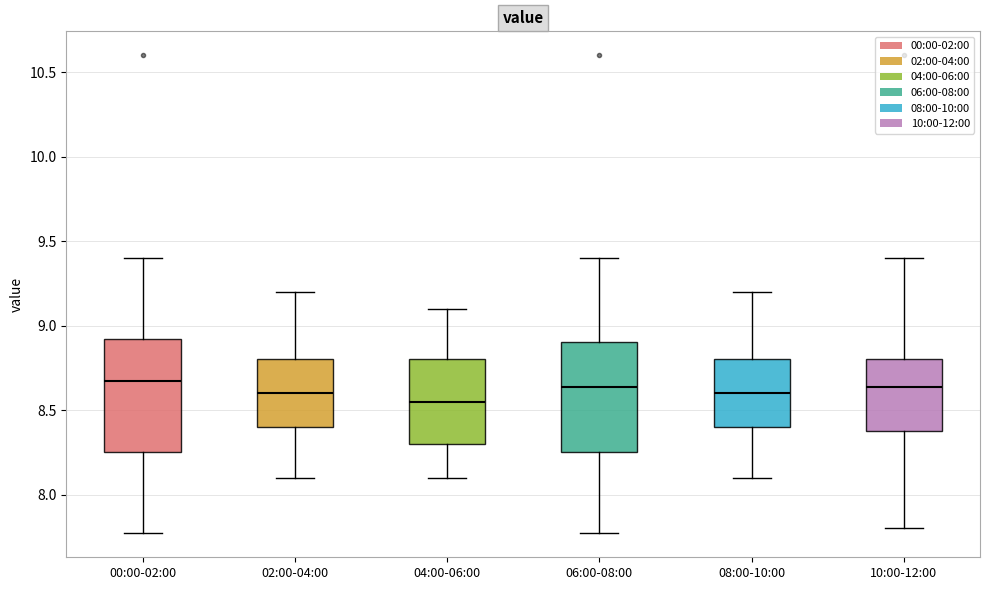

Reading left to right, read every box against the y-axis: the position of its median line, the range the box covers, and the ends of its whiskers. The values are not printed on the chart, so give them approximately, as read against the axis.

00:00-02:00: median 8.65, box 8.25 to 8.90, whiskers 7.75 to 9.40
02:00-04:00: median 8.60, box 8.40 to 8.80, whiskers 8.10 to 9.20
04:00-06:00: median 8.55, box 8.30 to 8.80, whiskers 8.10 to 9.10
06:00-08:00: median 8.65, box 8.25 to 8.90, whiskers 7.75 to 9.40
08:00-10:00: median 8.60, box 8.40 to 8.80, whiskers 8.10 to 9.20
10:00-12:00: median 8.65, box 8.40 to 8.80, whiskers 7.80 to 9.40